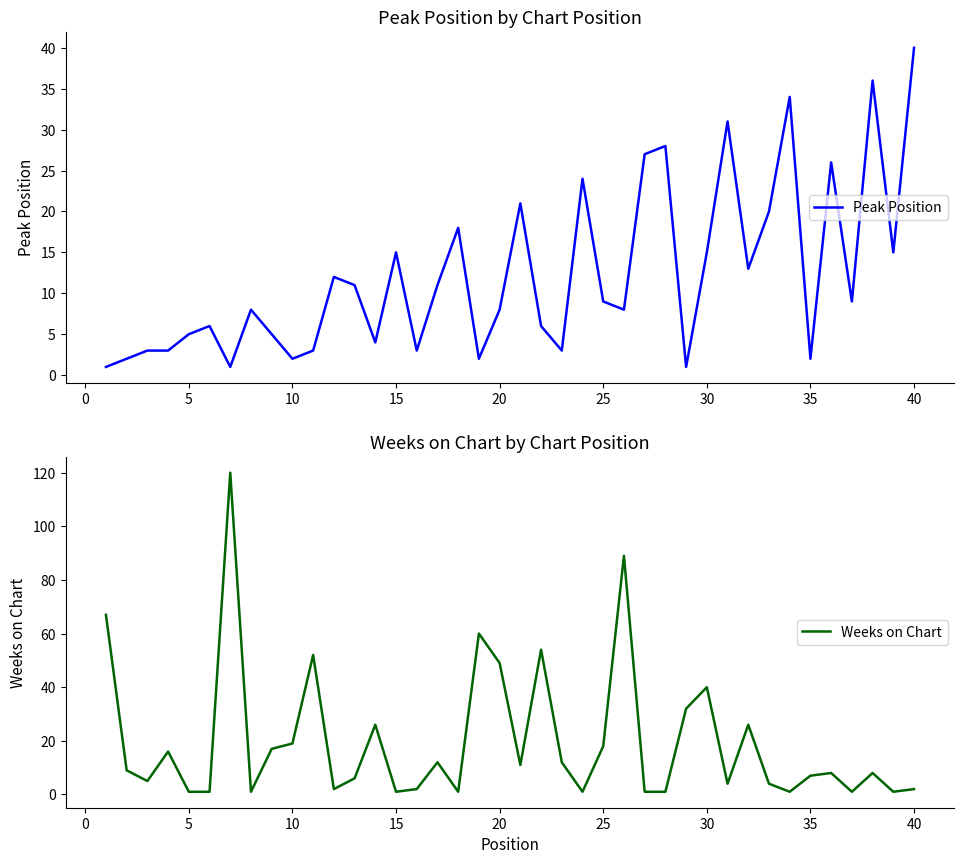

What is the difference between the maximum and second lowest values in the Weeks on Chart series?

119